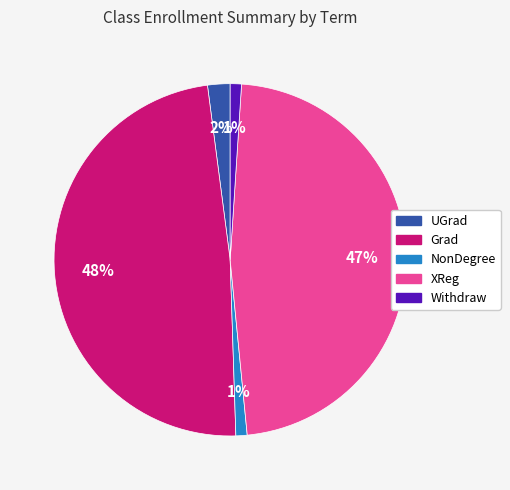

To the nearest percent, what is the difference between the largest and smallest slice percentages?

47%